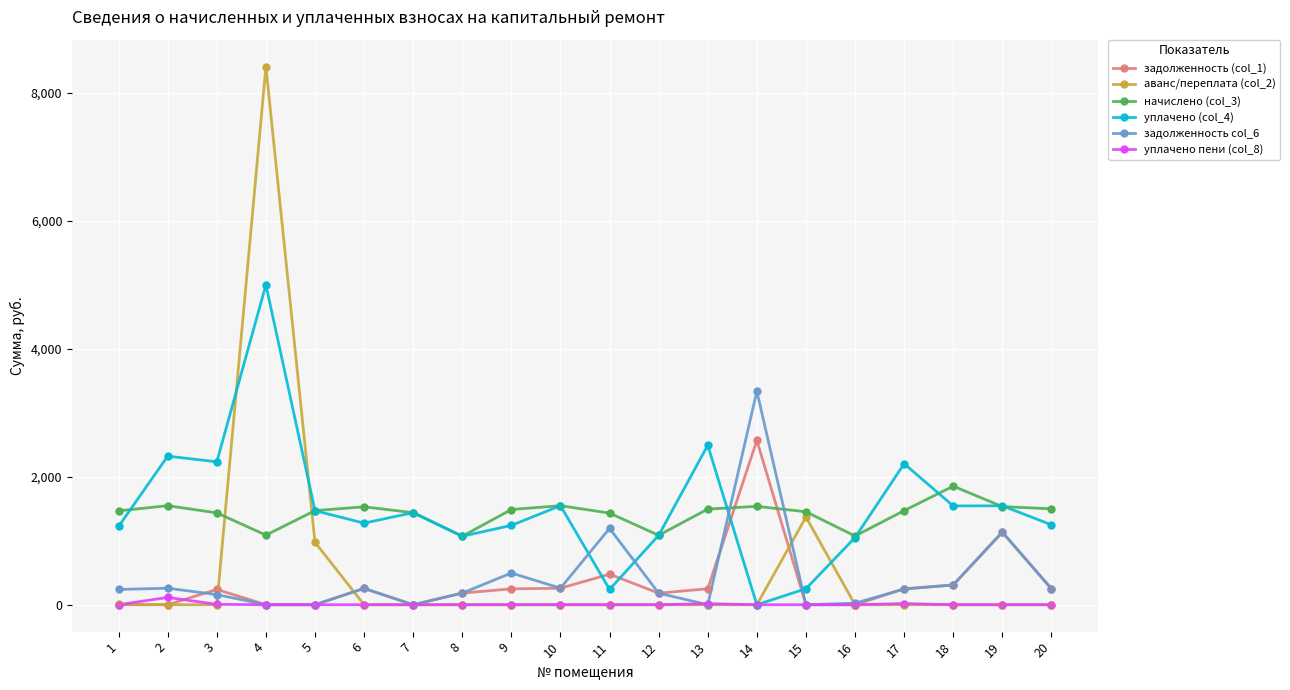

Which series has the largest total across all categories?

уплачено (col_4)